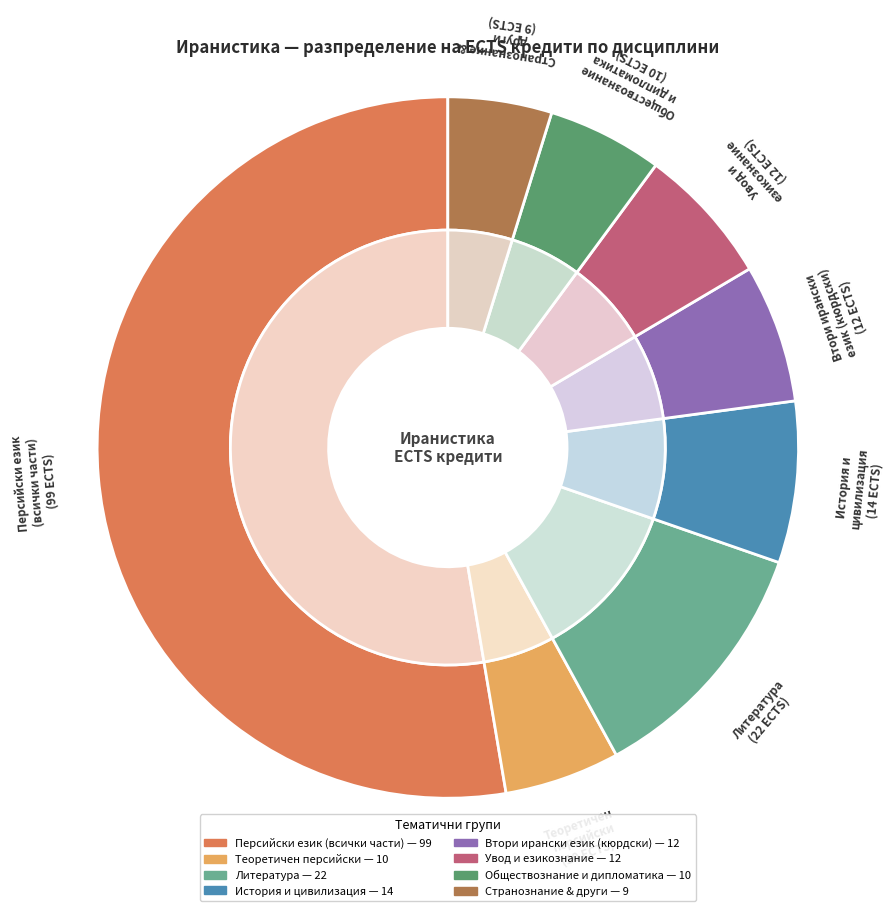

Does Теоретичен персийски - лексикология account for over 50% of the chart?

No